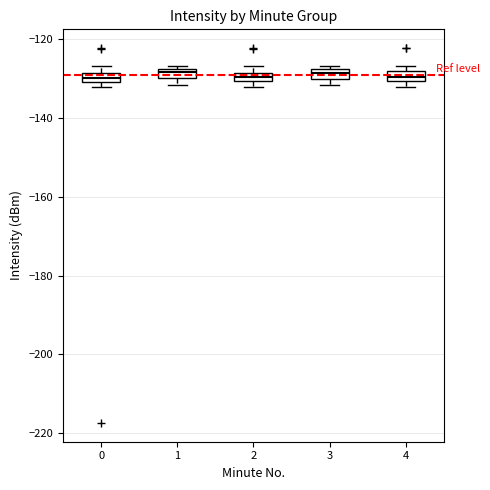

Where is the lower edge of the box at x = 3 on the y-axis? The values are not printed on the chart, so give them approximately, as read against the axis.

-130